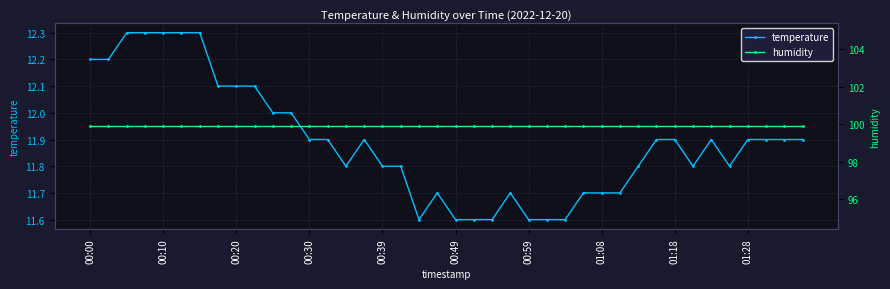

True or false: humidity and temperature cross at least once.

False